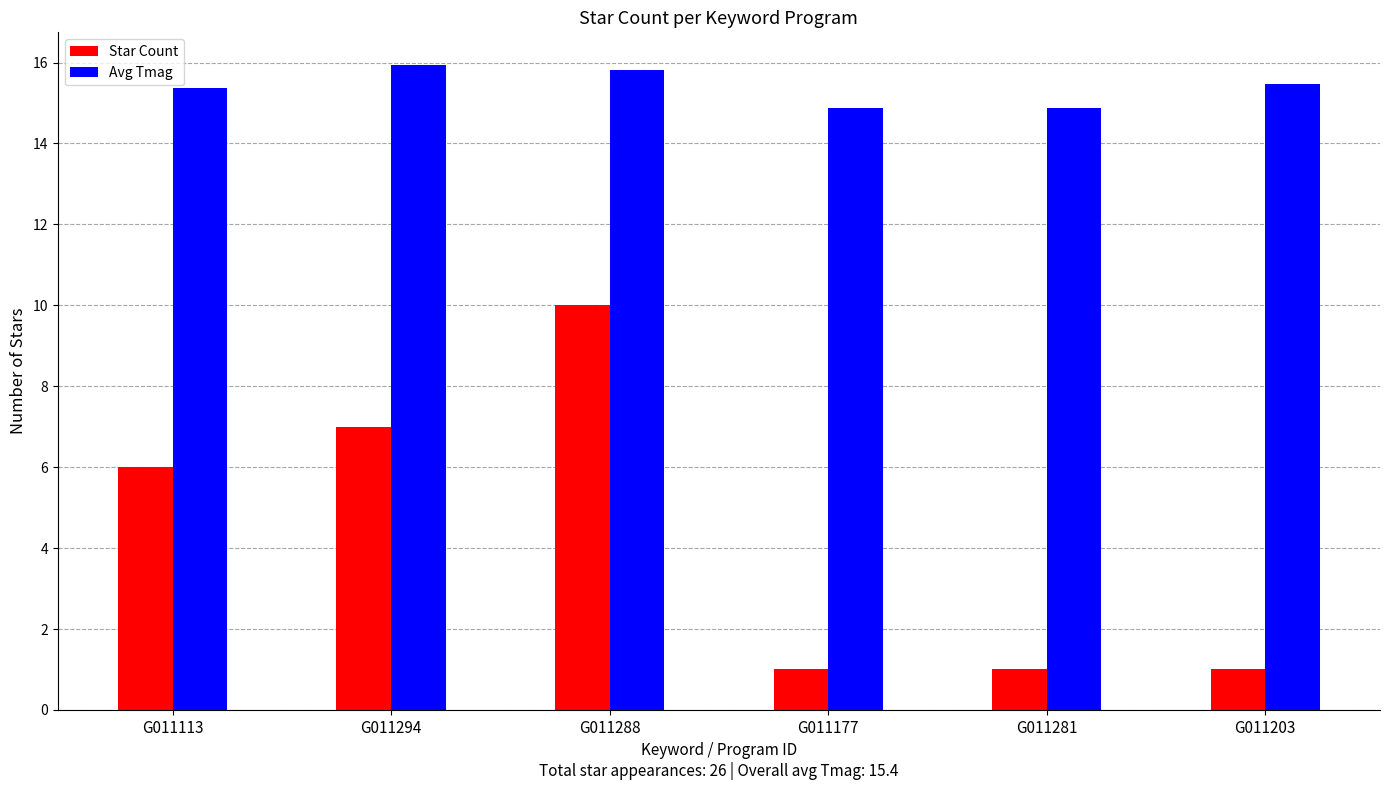

What are all the series names shown in the legend?

Star Count, Avg Tmag